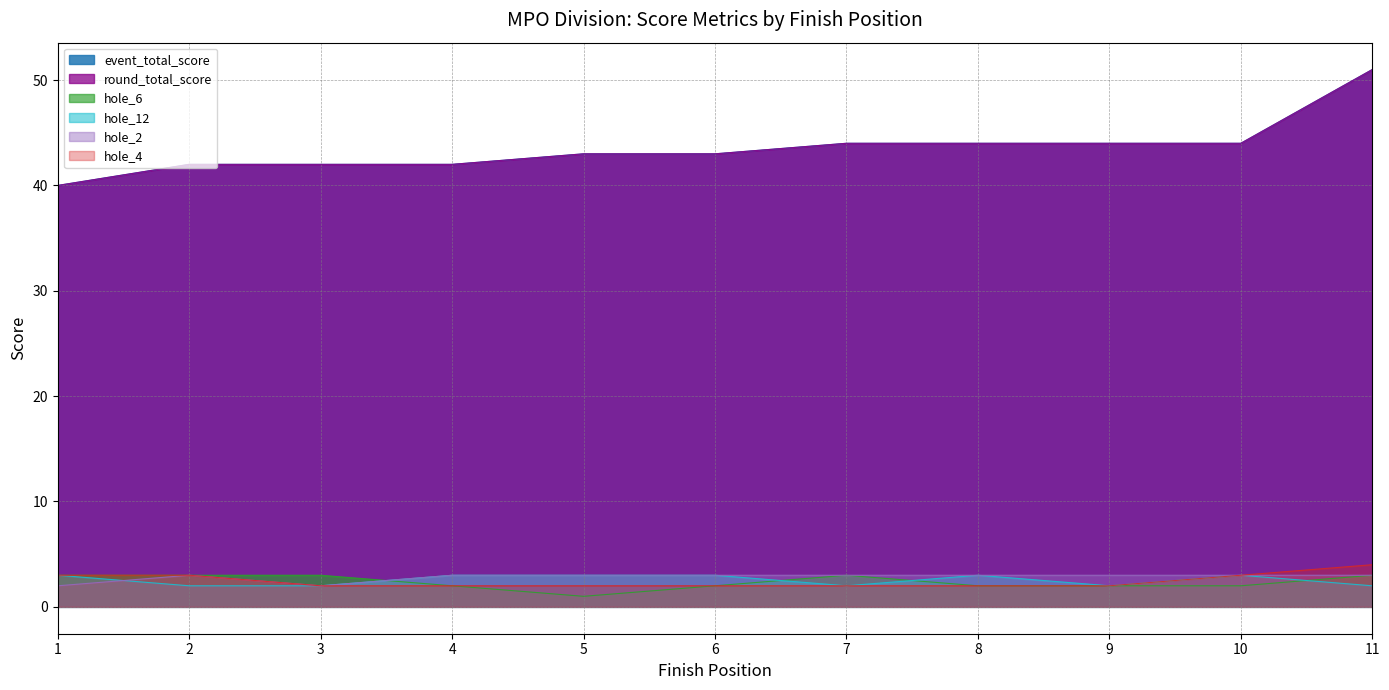

What is the total value across all series at 2?

95